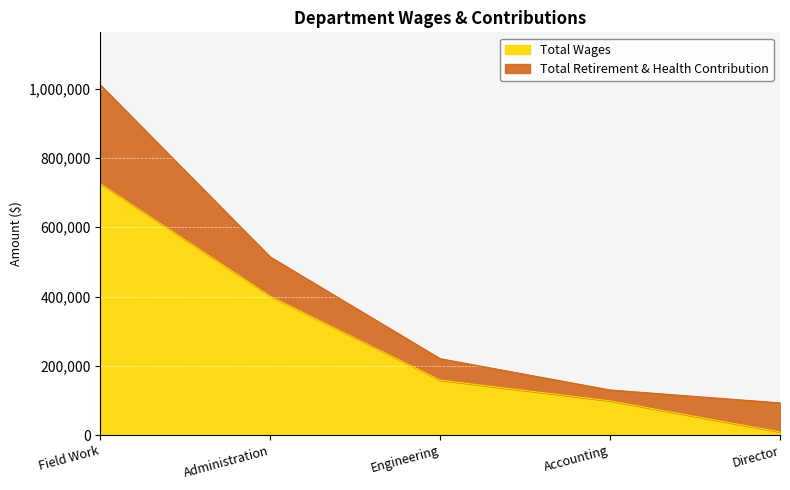

The chart shows a value of 158692 at Engineering. True or false?

True